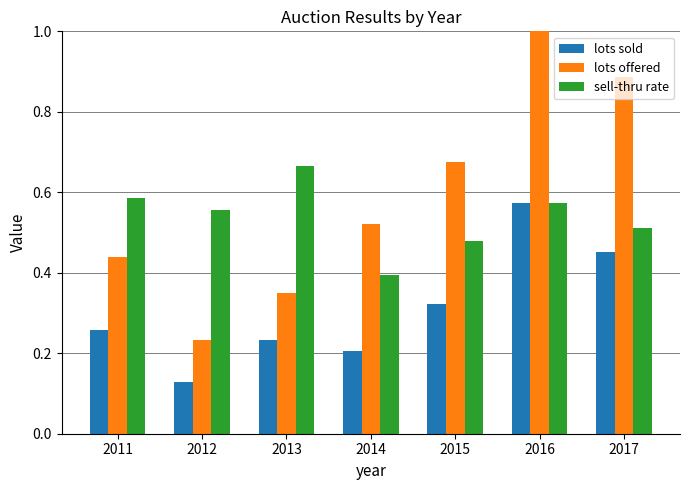

How many lots offered values are between 0 and 1?

7